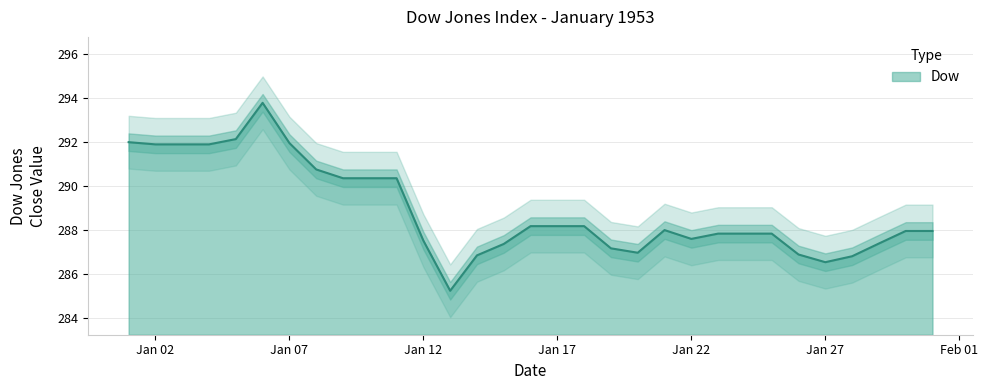

List the labels in order of value, largest first.

1953-01-06, 1953-01-05, 1953-01-01, 1953-01-07, 1953-01-02, 1953-01-03, 1953-01-04, 1953-01-08, 1953-01-09, 1953-01-10, 1953-01-11, 1953-01-16, 1953-01-17, 1953-01-18, 1953-01-21, 1953-01-30, 1953-01-31, 1953-01-23, 1953-01-24, 1953-01-25, 1953-01-22, 1953-01-12, 1953-01-29, 1953-01-15, 1953-01-19, 1953-01-20, 1953-01-26, 1953-01-14, 1953-01-28, 1953-01-27, 1953-01-13